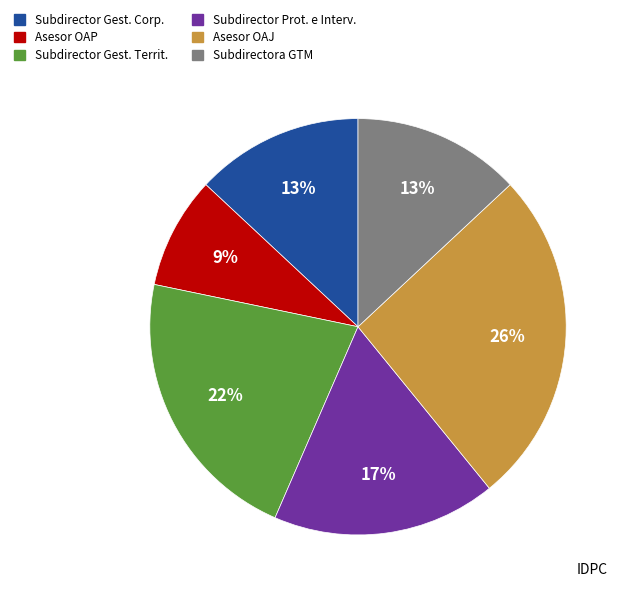

To the nearest percent, what is the average slice percentage?

17%